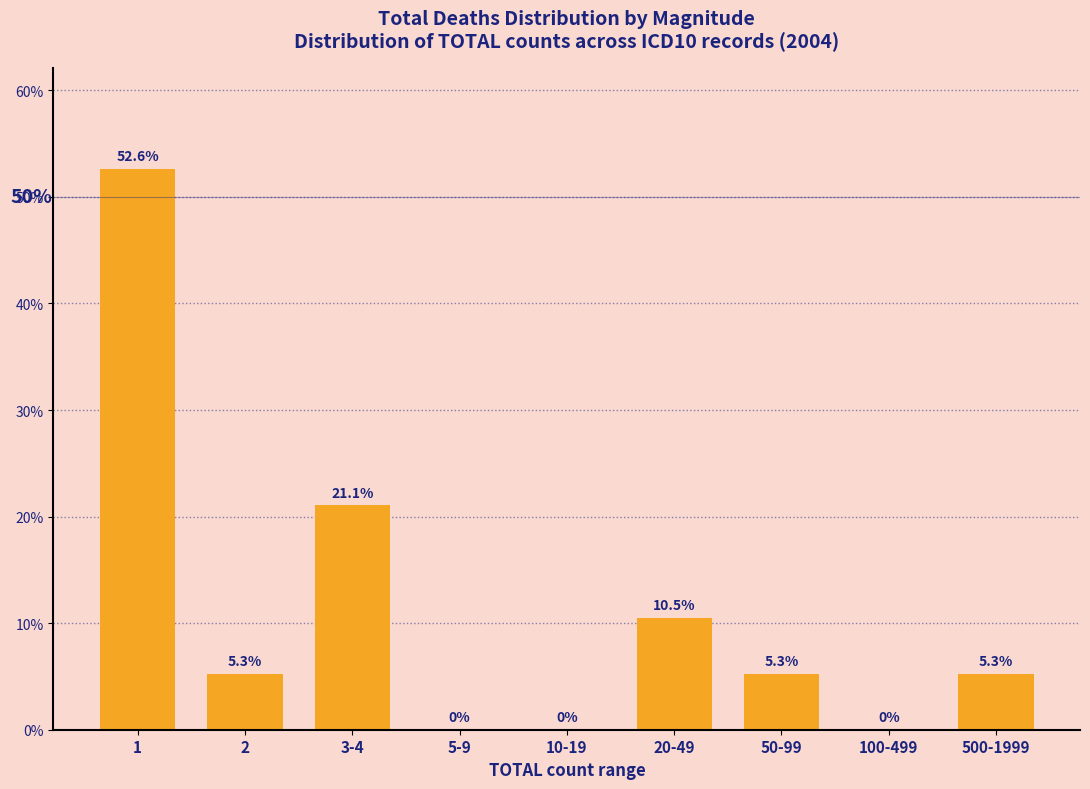

Reading right to left, extract all data points from this chart.

500-1999=5.3	100-499=0.0	50-99=5.3	20-49=10.5	10-19=0.0	5-9=0.0	3-4=21.1	2=5.3	1=52.6